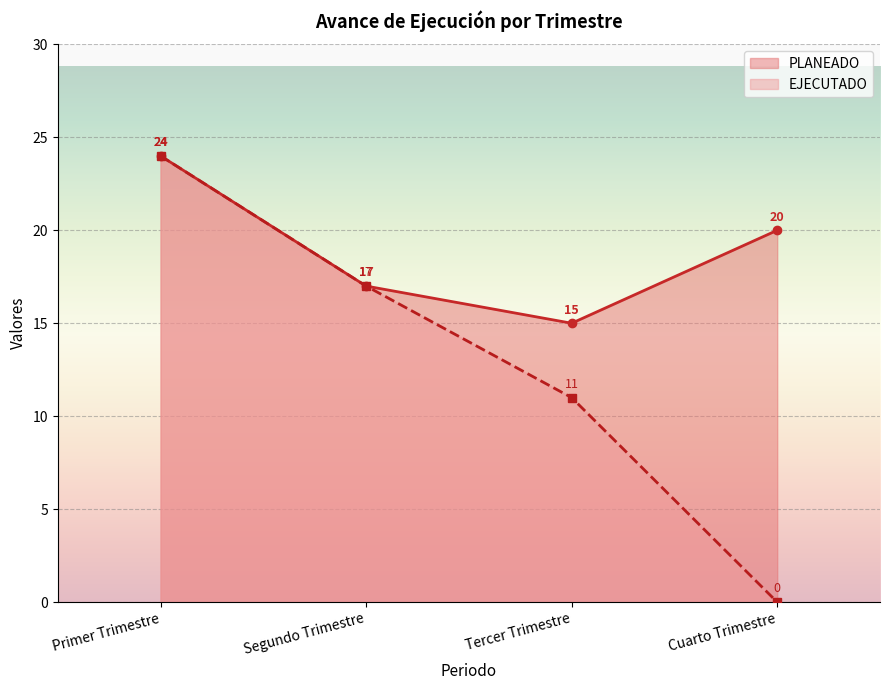

True or false: PLANEADO and EJECUTADO cross at least once.

False